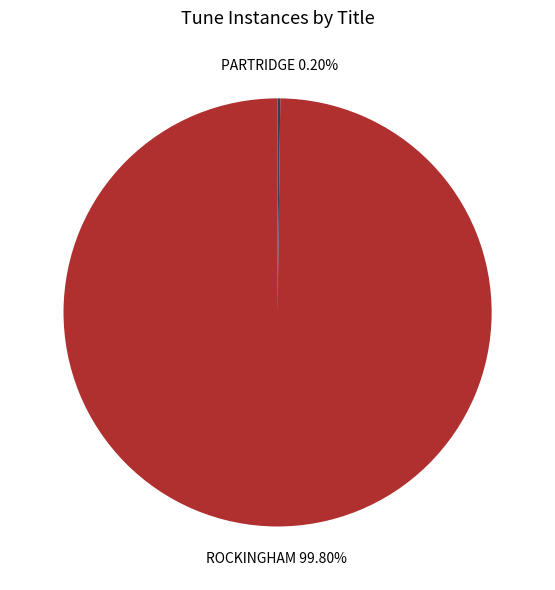

Does any single category account for the majority?

Yes